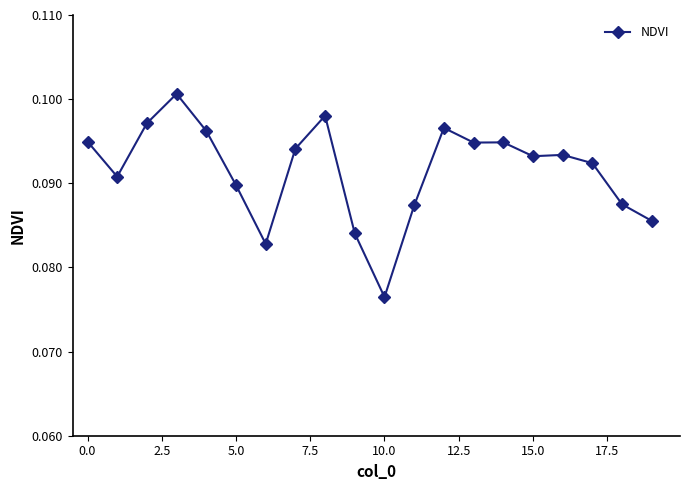

What is the sum of all values?

1.8